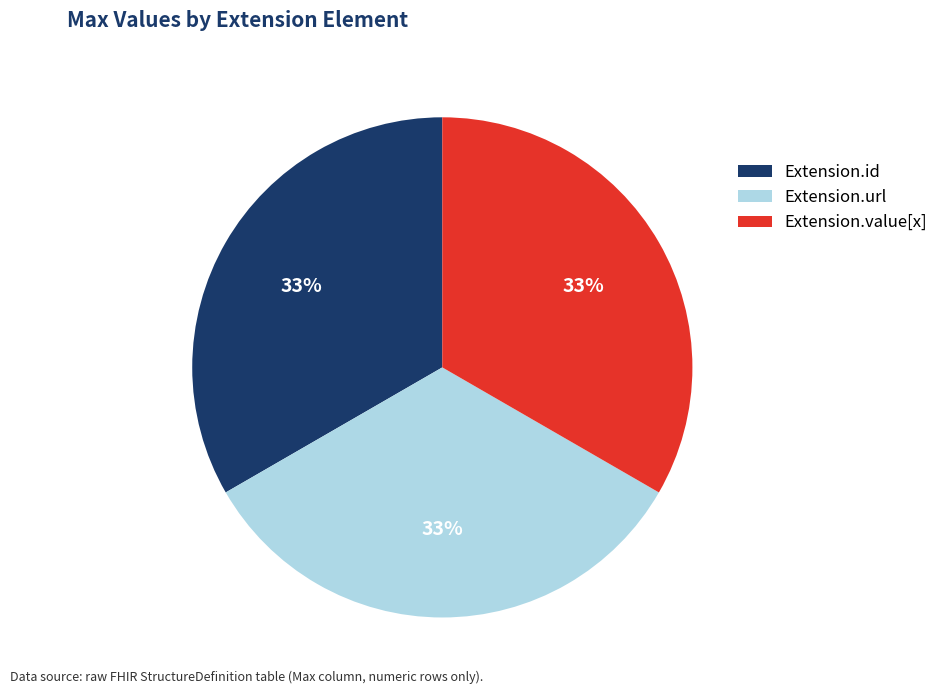

How many segments does this pie chart have?

3